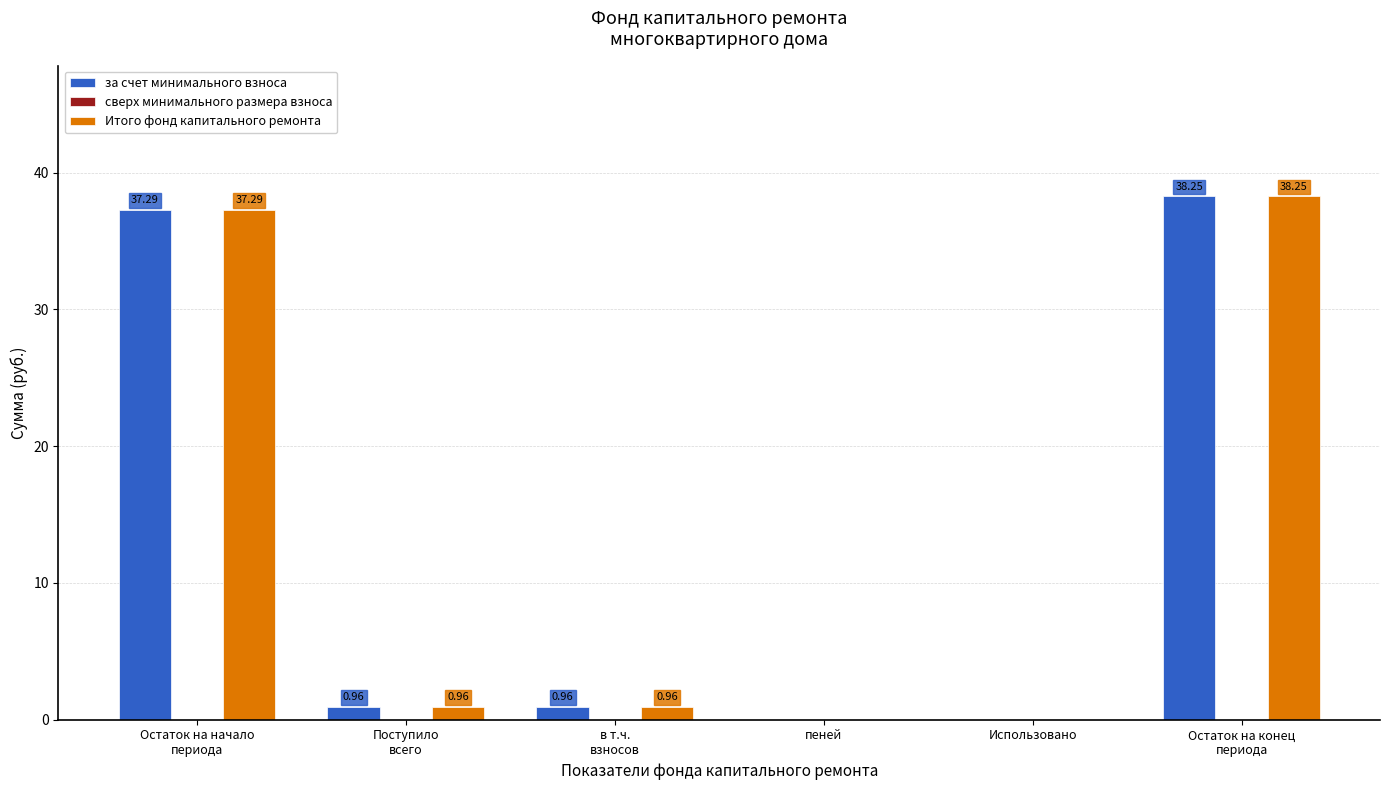

How many groups of bars are there?

6